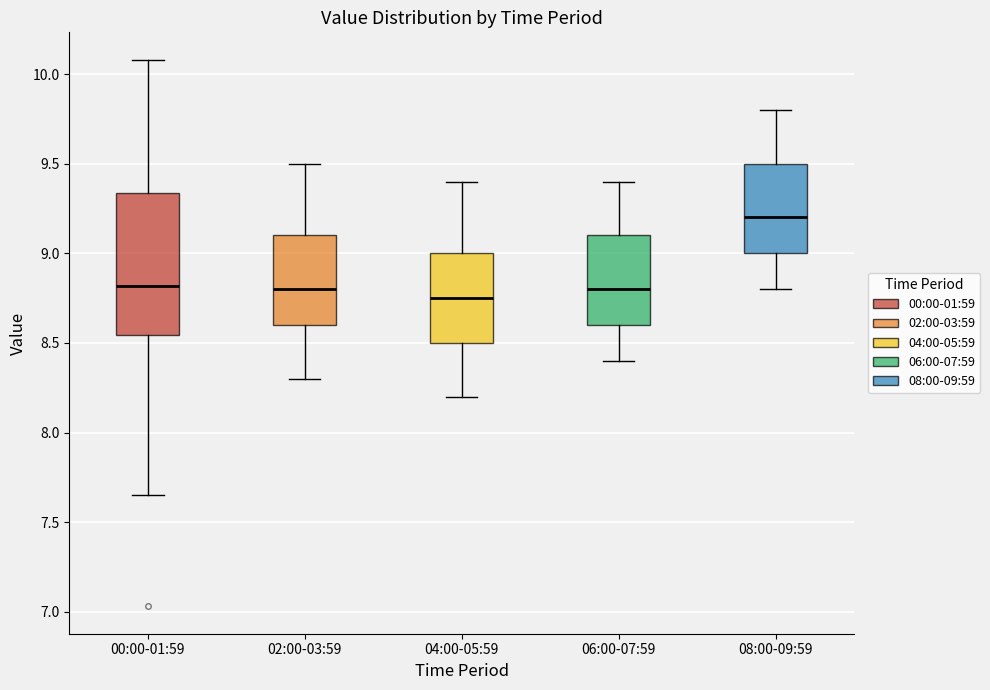

Reading left to right, transcribe this box plot: for each box, give where its median line is, the range the box spans, and where its two whiskers end, as read against the y-axis. The values are not printed on the chart, so give them approximately, as read against the axis.

00:00-01:59: median 8.80, box 8.55 to 9.35, whiskers 7.65 to 10.10
02:00-03:59: median 8.80, box 8.60 to 9.10, whiskers 8.30 to 9.50
04:00-05:59: median 8.75, box 8.50 to 9.00, whiskers 8.20 to 9.40
06:00-07:59: median 8.80, box 8.60 to 9.10, whiskers 8.40 to 9.40
08:00-09:59: median 9.20, box 9.00 to 9.50, whiskers 8.80 to 9.80